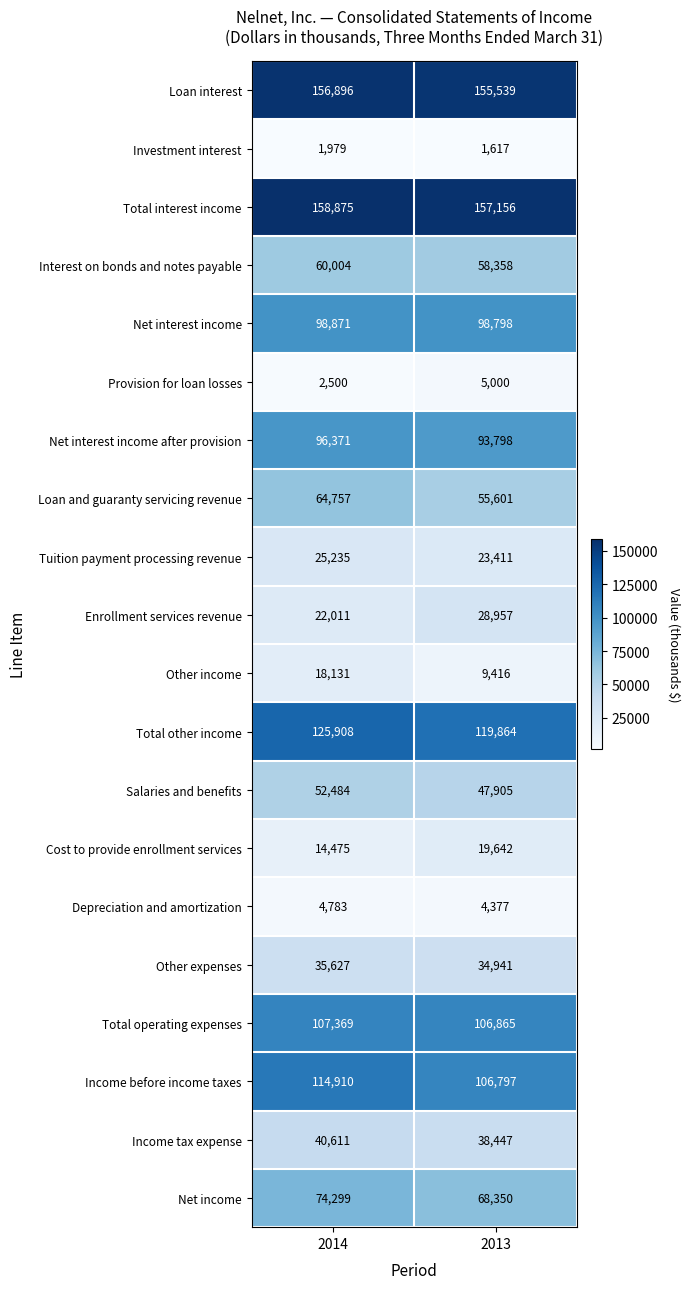

Where is Enrollment services revenue nearest to the value 25484?

2014